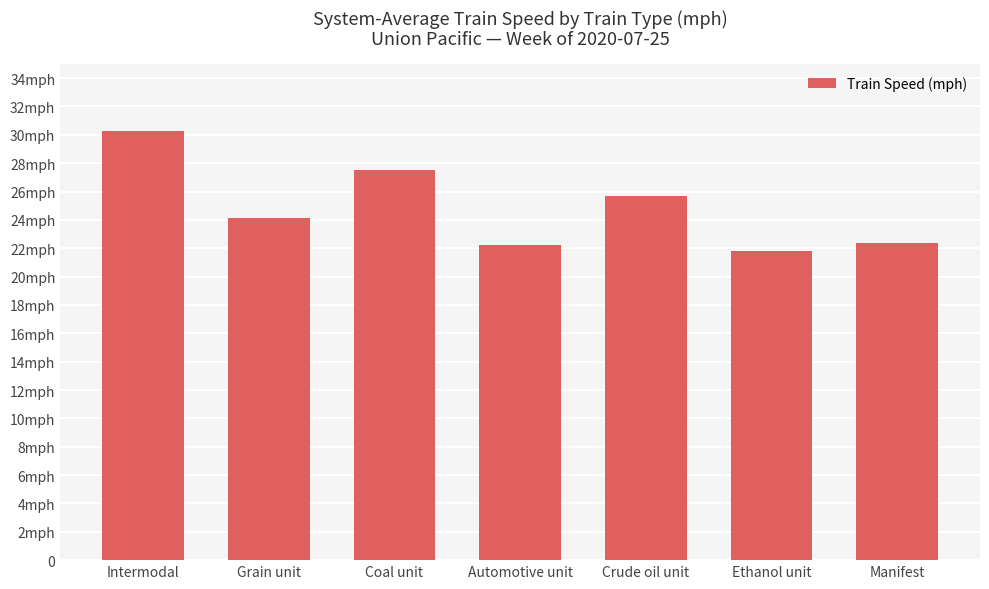

Are the bars horizontal?

No